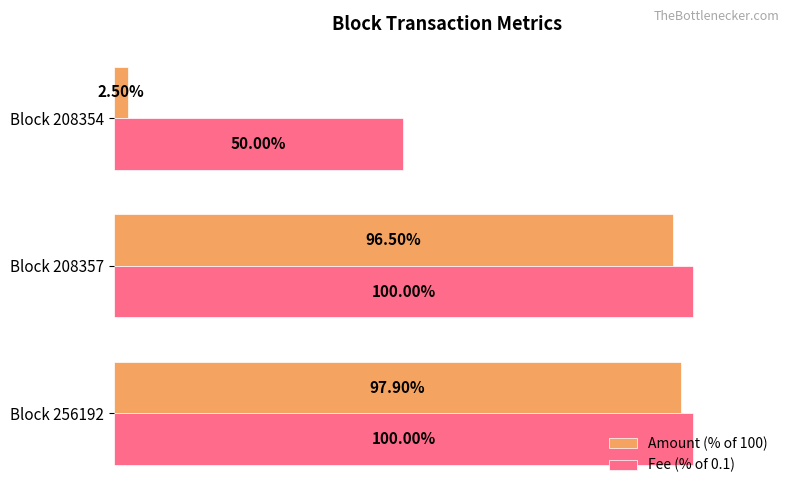

Rank the series by their maximum value, from lowest to highest.

Amount (% of 100), Fee (% of 0.1)